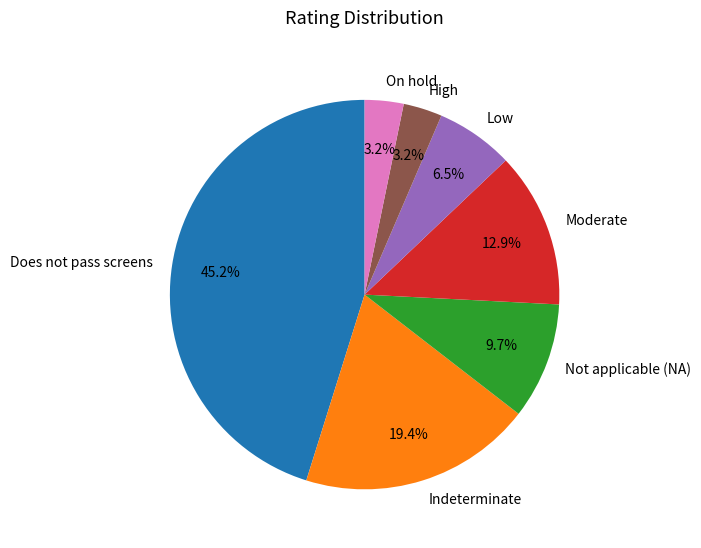

To the nearest percent, what is the difference between the Moderate and High slice percentages?

10%